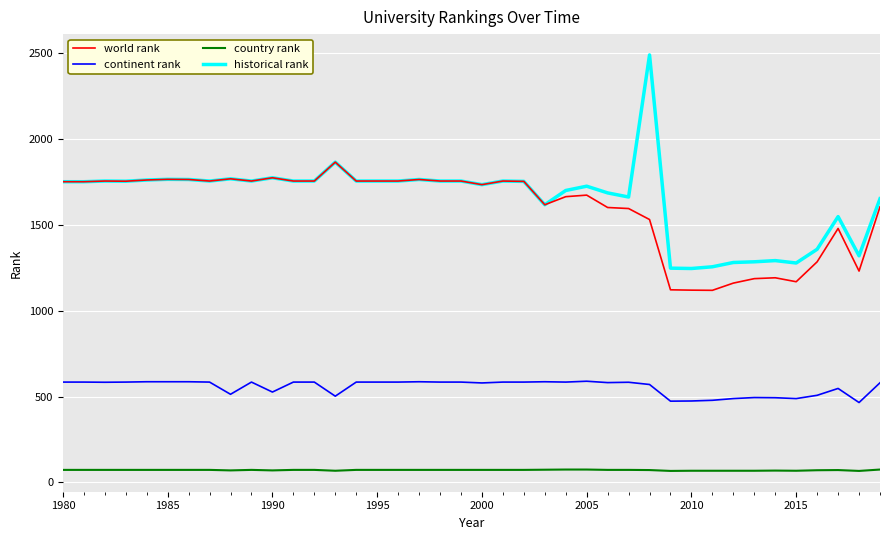

Rank the series by their maximum value, from highest to lowest.

historical rank, world rank, continent rank, country rank